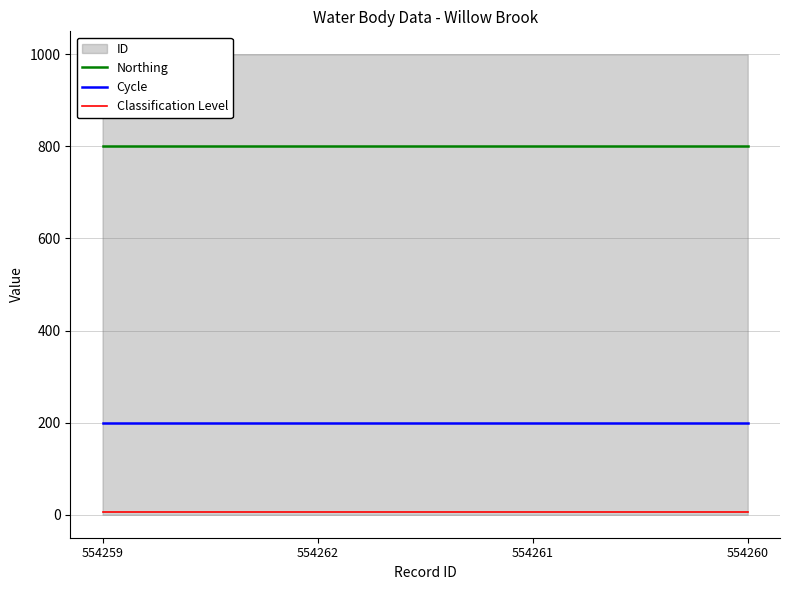

What is the average value of the Cycle series?

200